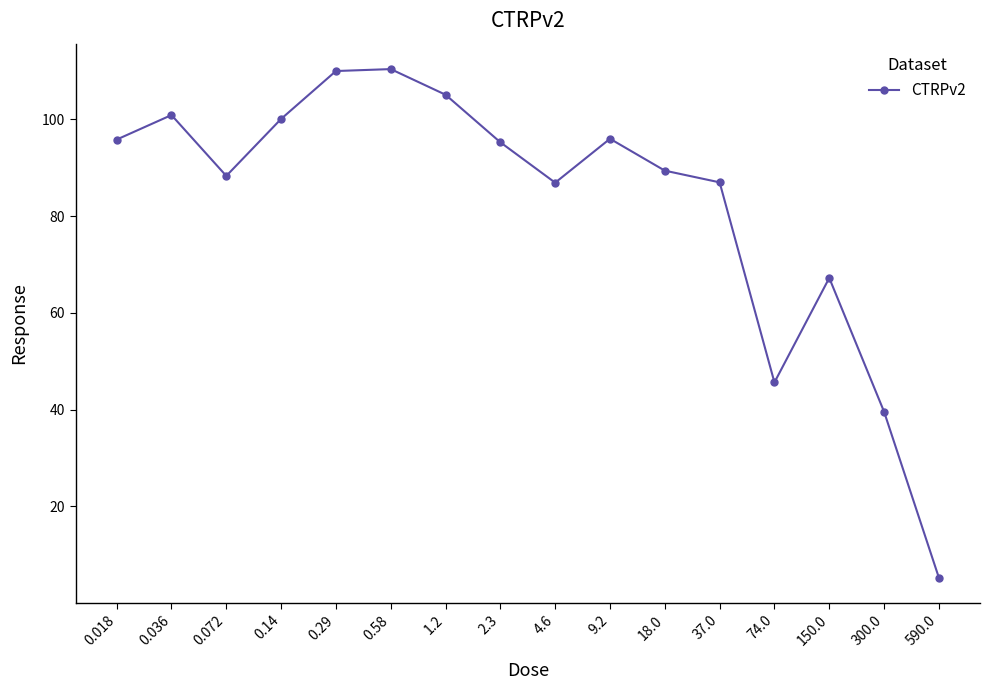

How many lines are shown in the chart?

1